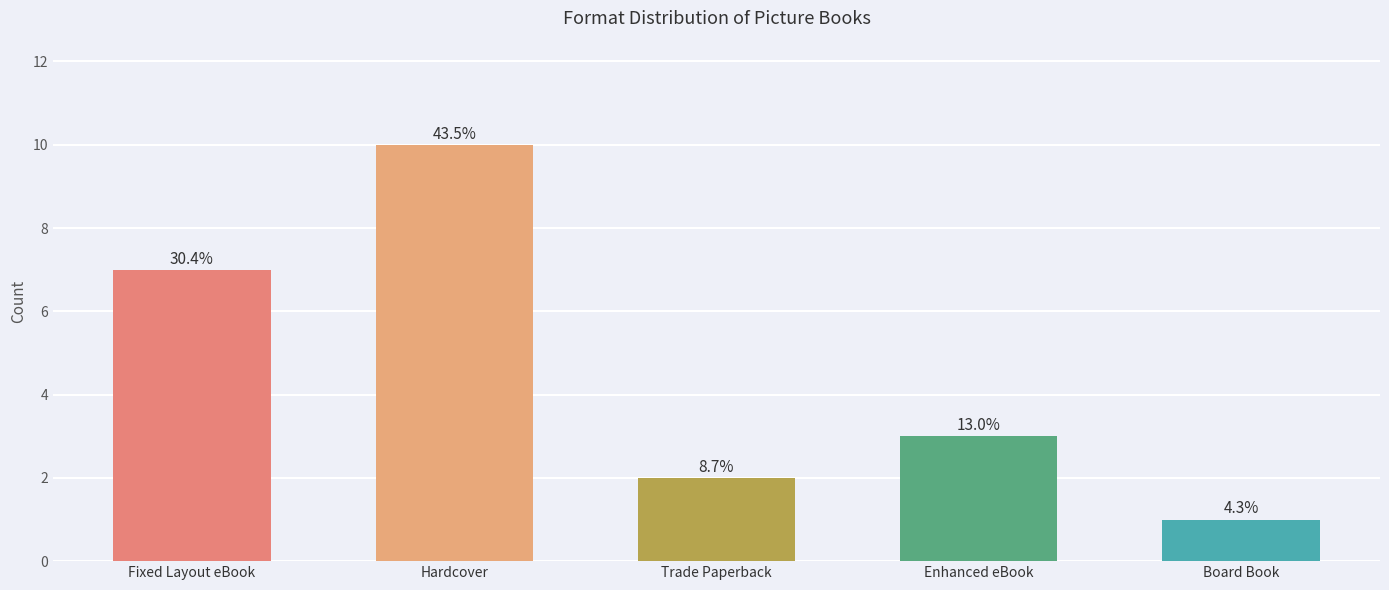

How many distinct data groups are displayed?

1